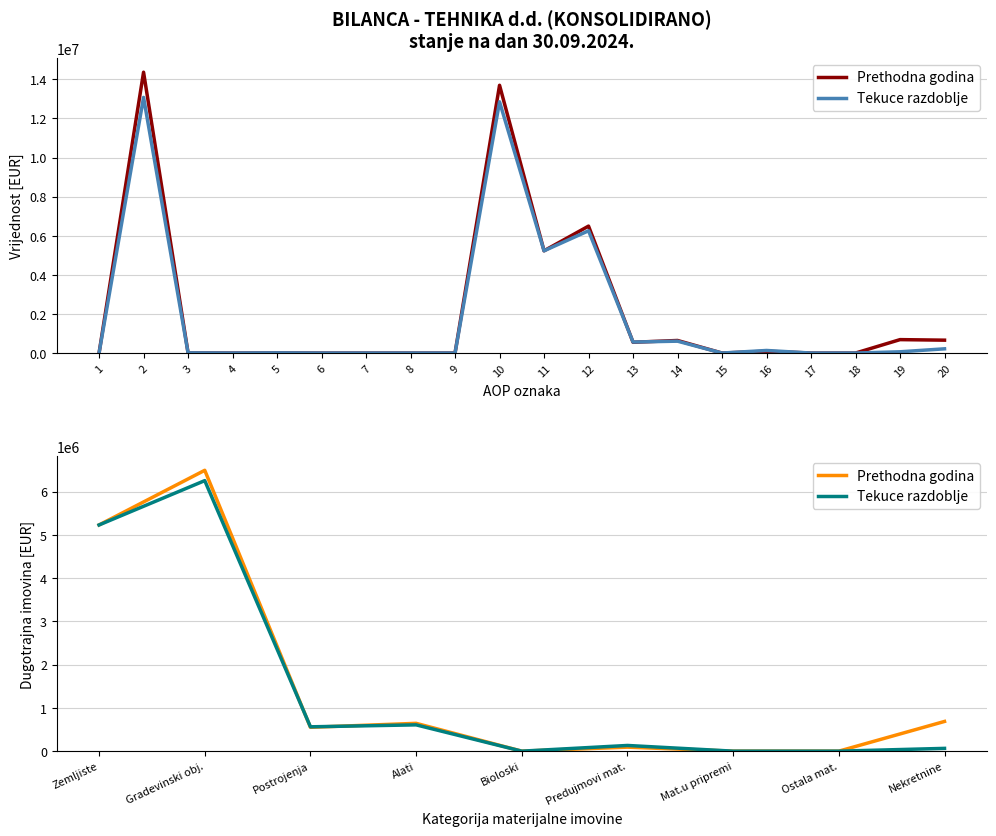

Rank the categories by Prethodna godina value from highest to lowest.

Gradevinski obj., Zemljiste, Nekretnine, Alati, Postrojenja, Predujmovi mat., Bioloski, Mat.u pripremi, Ostala mat.